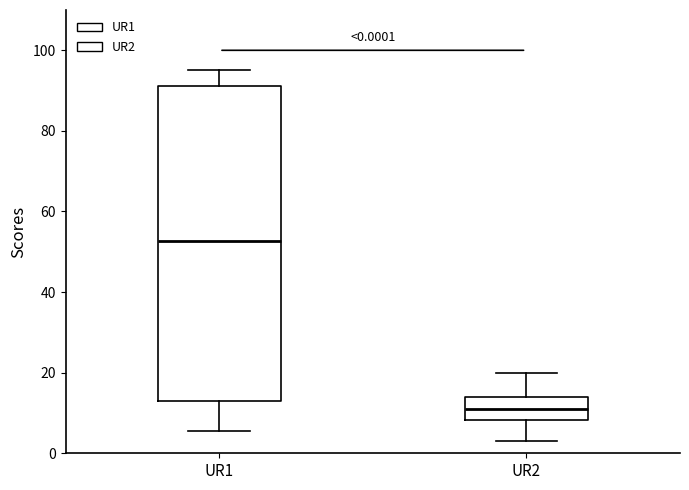

Comparing the boxes themselves (not the whiskers), which one is the tallest?

UR1